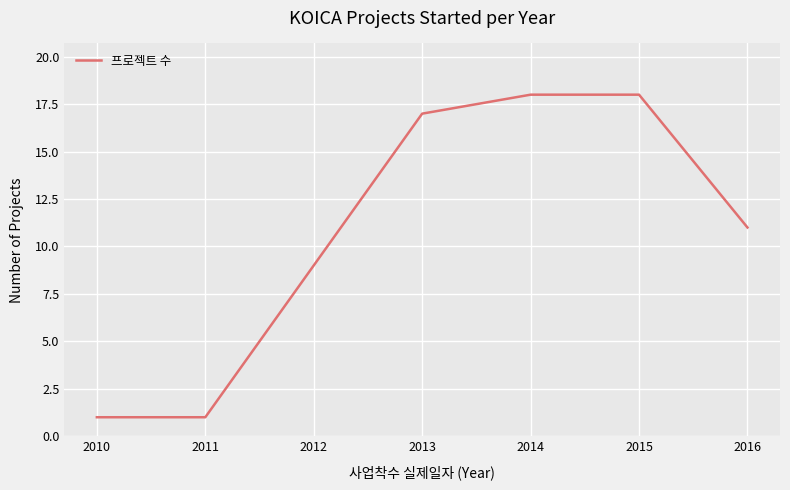

Which has a higher value, 2013 or 2014?

2014